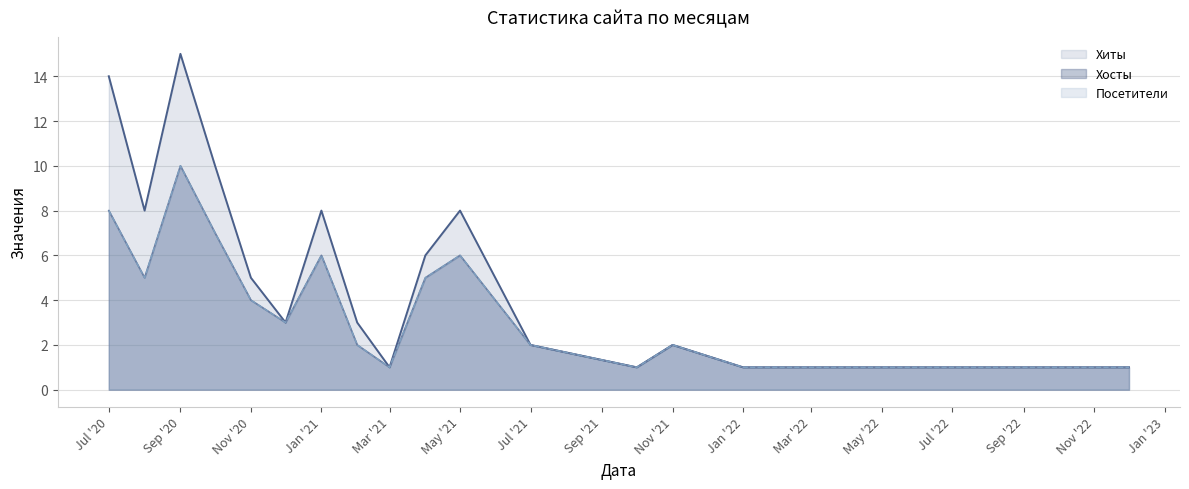

Does the chart have visible grid lines?

Yes